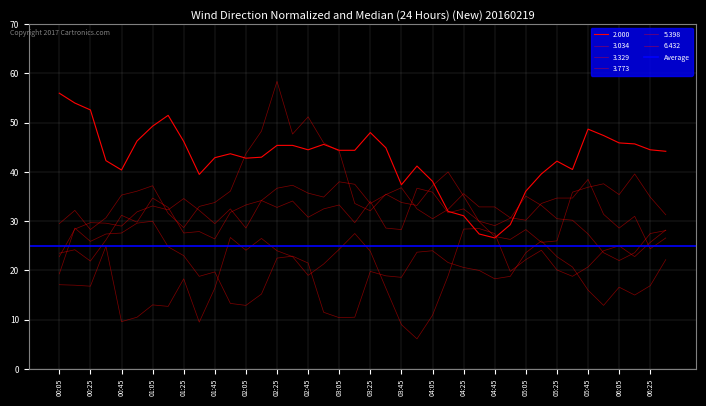

At 2016/02/19 04:35, list the series in order from smallest to largest.

6.432, 2.000, 5.398, 3.034, 3.773, 3.329